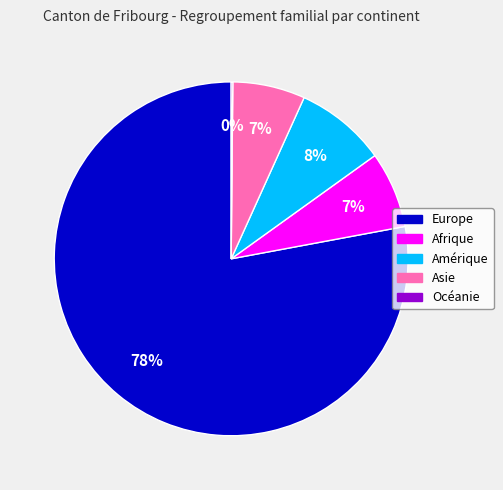

To the nearest percent, what is the average slice percentage?

20%